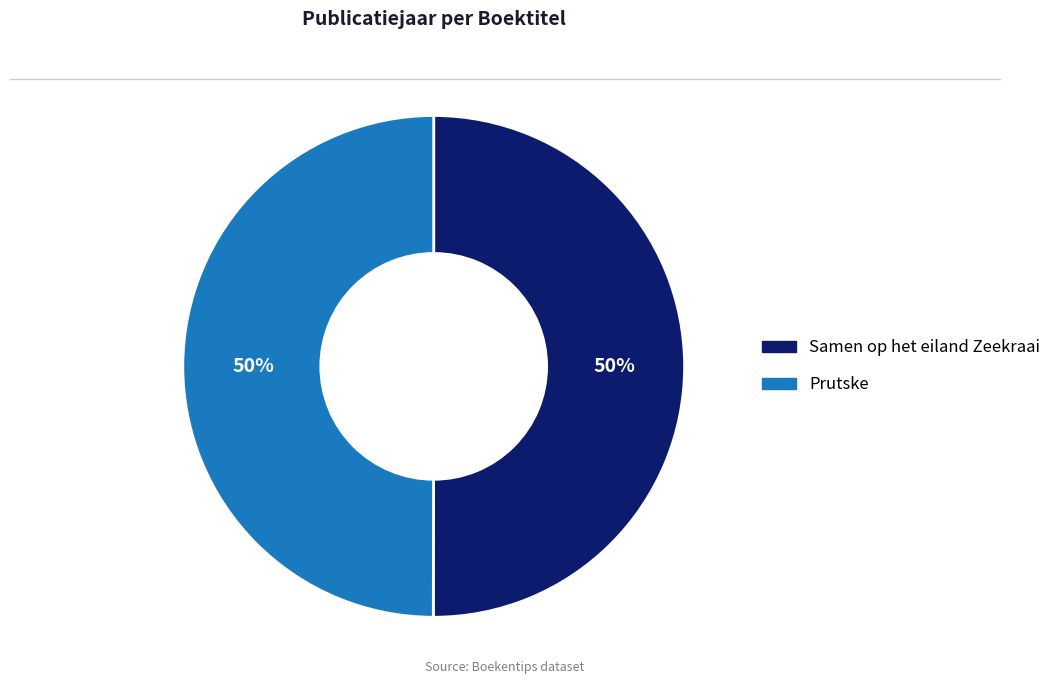

Count the number of slices in the pie.

2